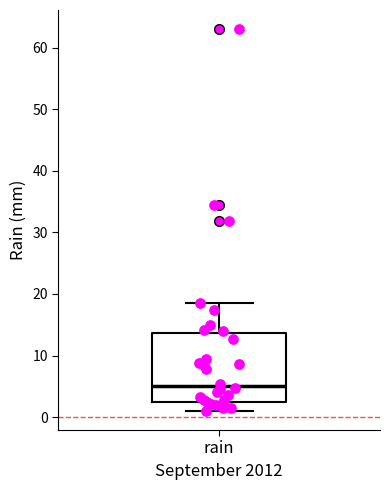

Read this box plot against the y-axis: the position of the median line, the range covered by the box, and the ends of both whiskers. The values are not printed on the chart, so give them approximately, as read against the axis.

median 5, box 3 to 14, whiskers 1 to 19